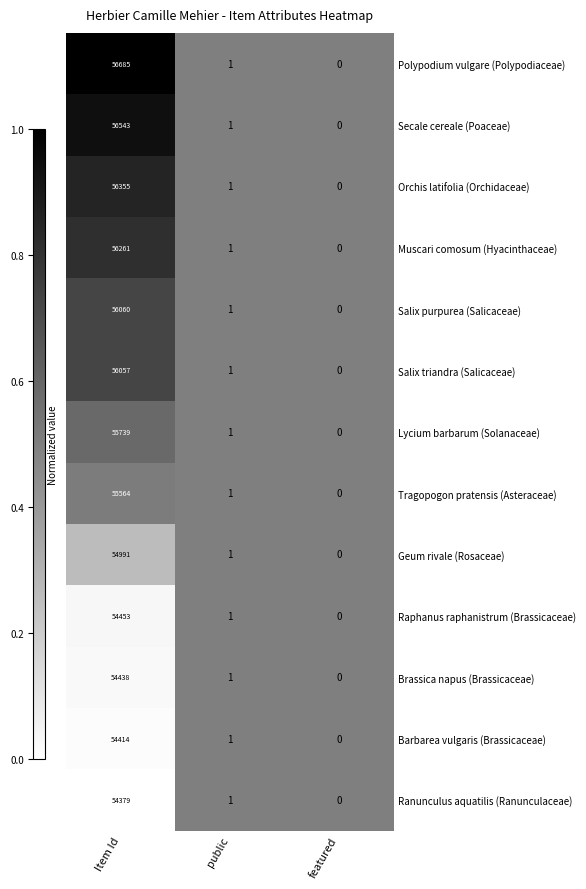

List the series in order of their peak value, highest first.

Polypodium vulgare (Polypodiaceae), Secale cereale (Poaceae), Orchis latifolia (Orchidaceae), Muscari comosum (Hyacinthaceae), Salix purpurea (Salicaceae), Salix triandra (Salicaceae), Lycium barbarum (Solanaceae), Tragopogon pratensis (Asteraceae), Geum rivale (Rosaceae), Raphanus raphanistrum (Brassicaceae), Brassica napus (Brassicaceae), Barbarea vulgaris (Brassicaceae), Ranunculus aquatilis (Ranunculaceae)